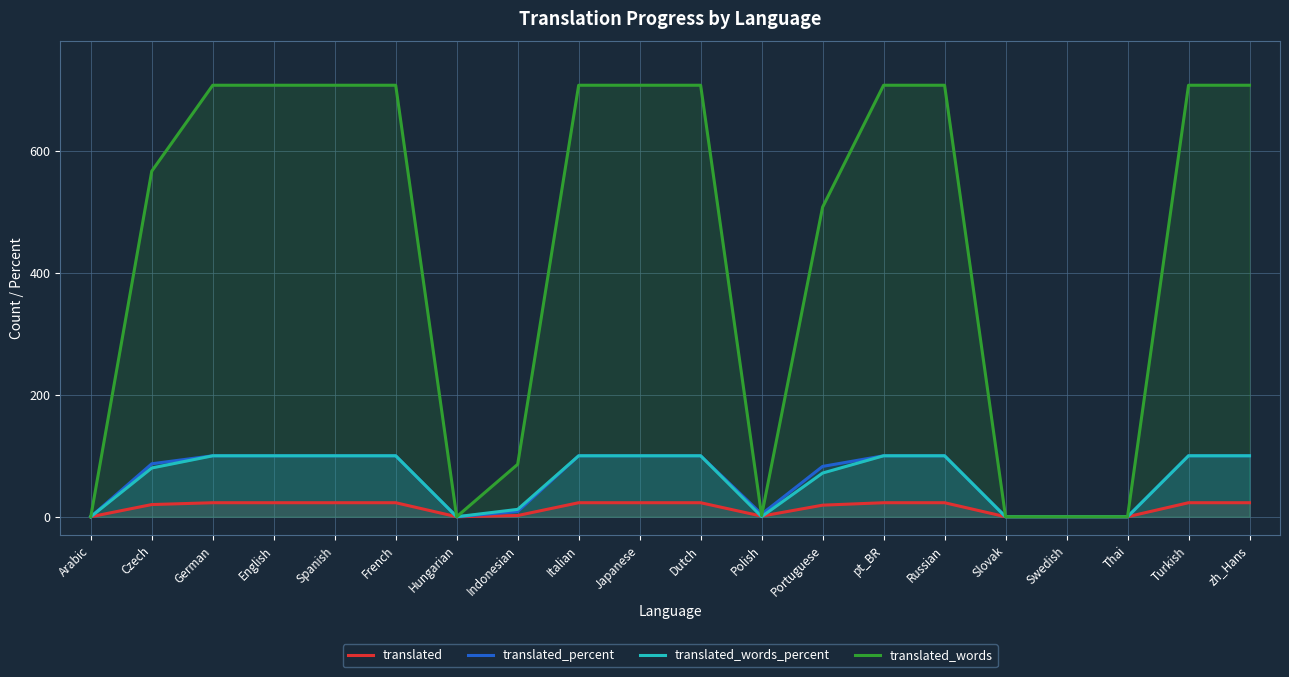

What value does the translated_words_percent series have at Japanese?

100.0